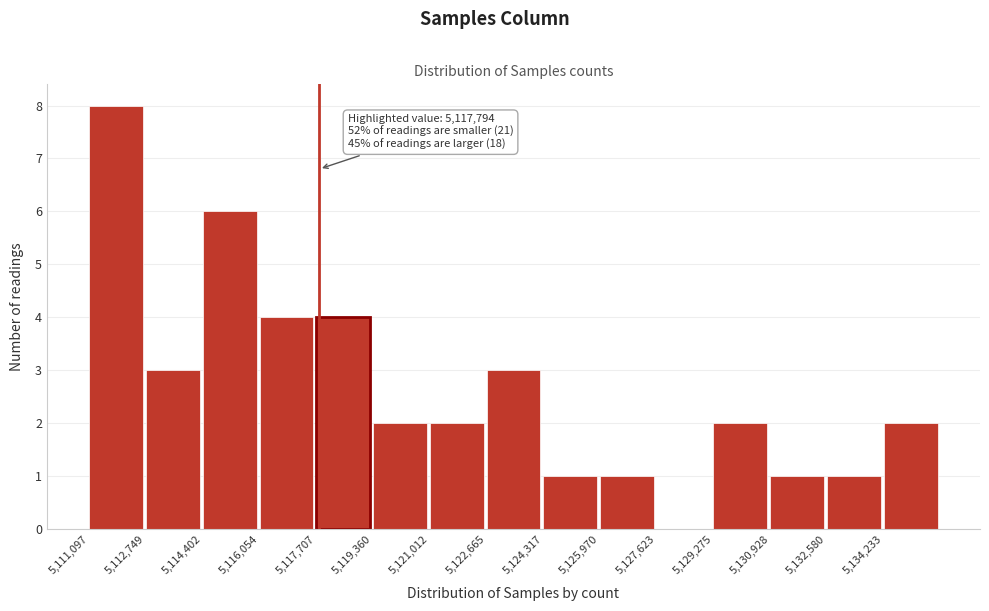

Which range on the x-axis has the tallest bar?

5111000 to 5112800